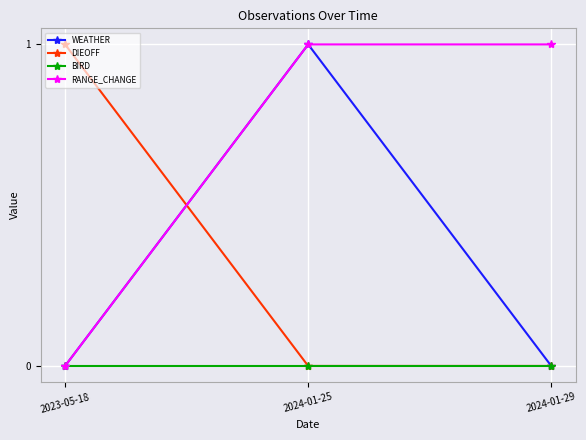

Reading right to left, transcribe all the data shown in this chart.

WEATHER: 0	1	0
DIEOFF: 0	0	1
BIRD: 0	0	0
RANGE_CHANGE: 1	1	0